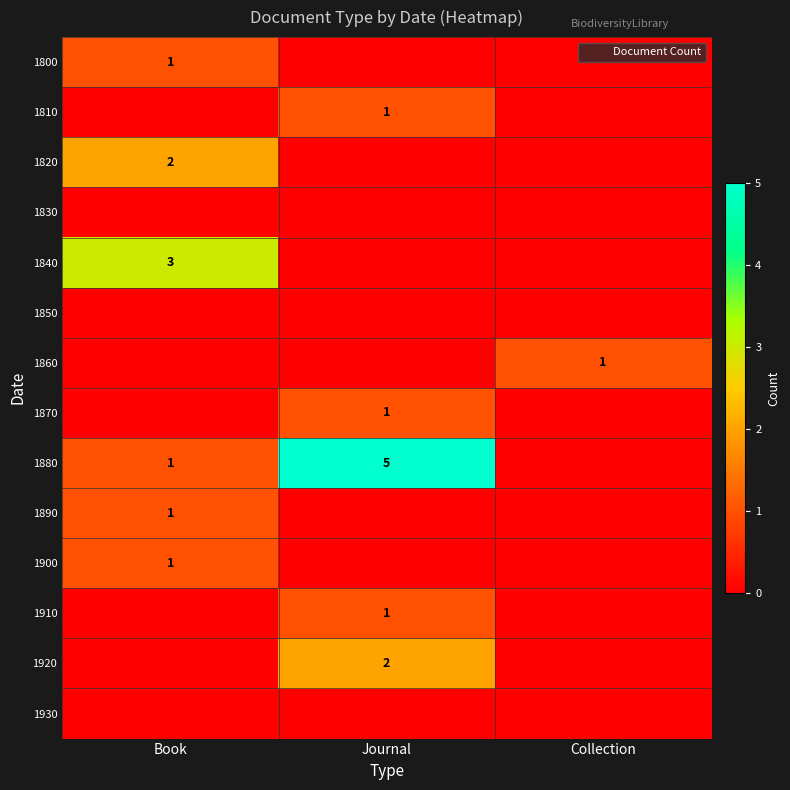

What is the difference between the highest and lowest values at Book?

3